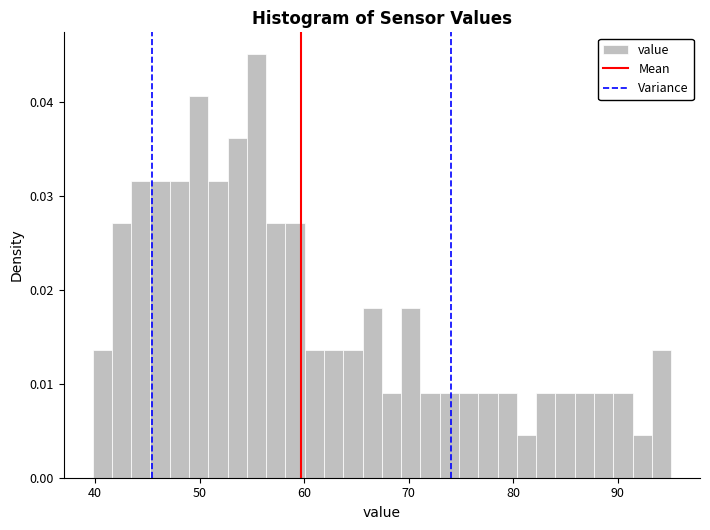

Read against the x-axis, roughly where is the centre of the tallest bar?

55